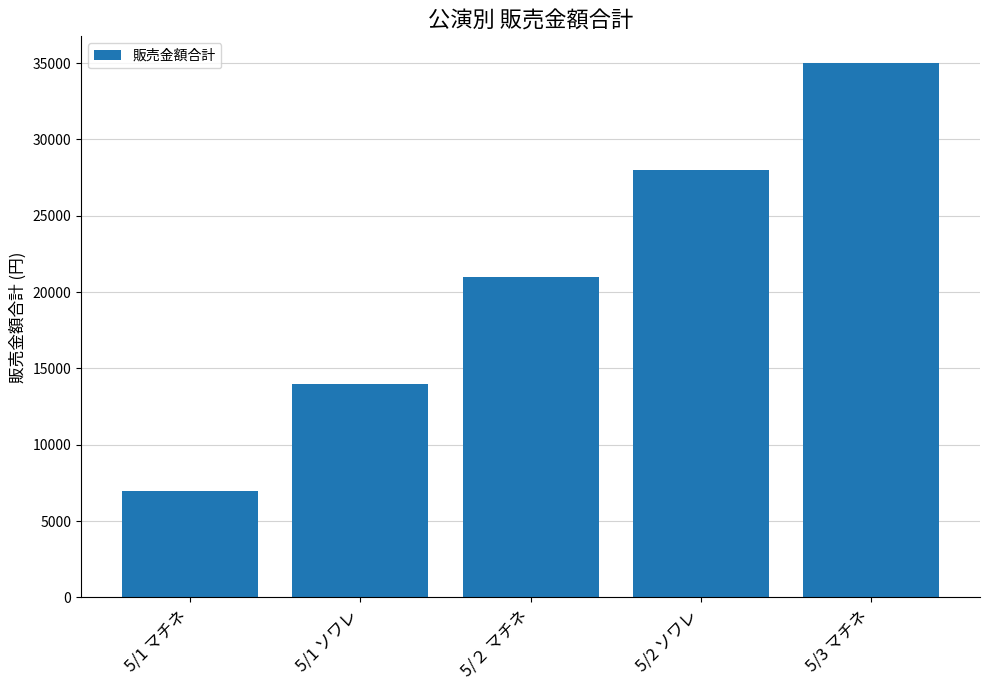

Rank the categories by value from highest to lowest.

5/3 マチネ, 5/2 ソワレ, 5/２ マチネ, 5/1 ソワレ, 5/1 マチネ